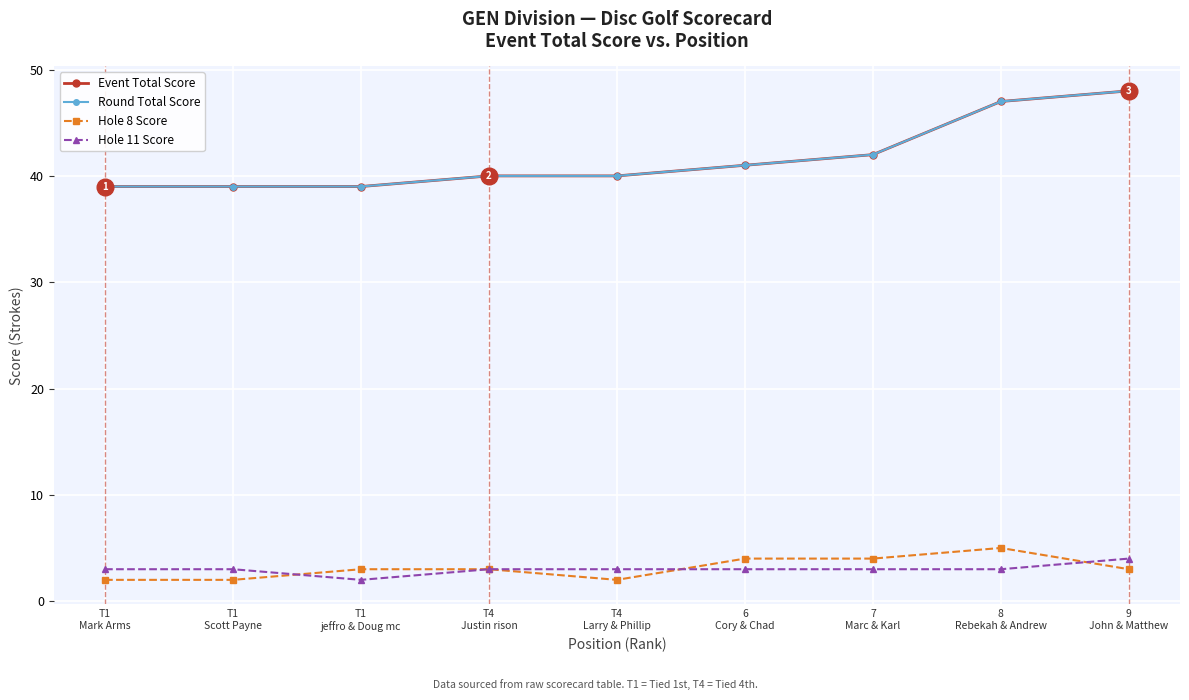

The value of Hole 11 Score at T1
Scott Payne is 3. True or false?

True